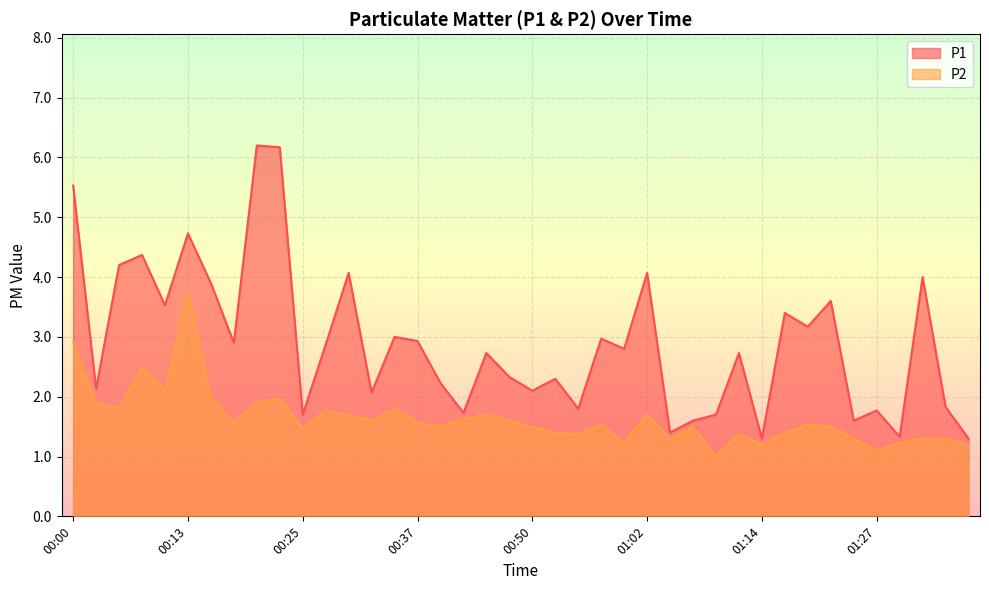

What is the minimum value shown in the chart?

1.0